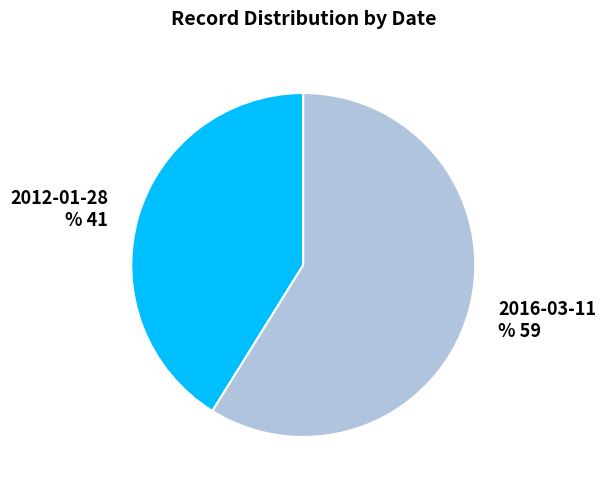

To the nearest percent, what is the combined percentage of 2016-03-11 and 2012-01-28?

100%